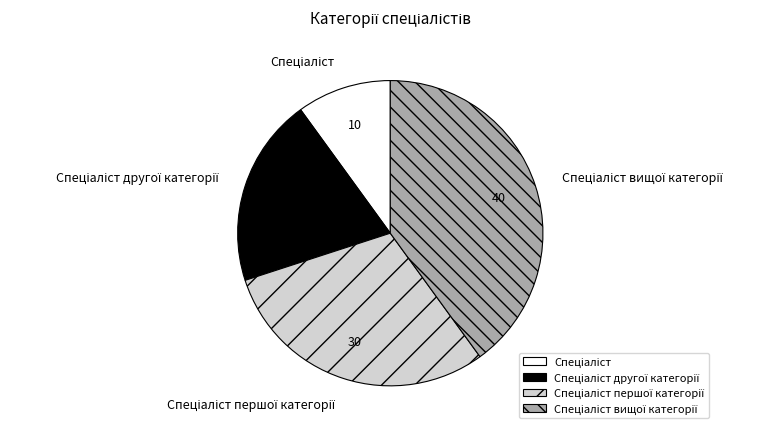

Is there any slice that represents more than half of the pie?

No